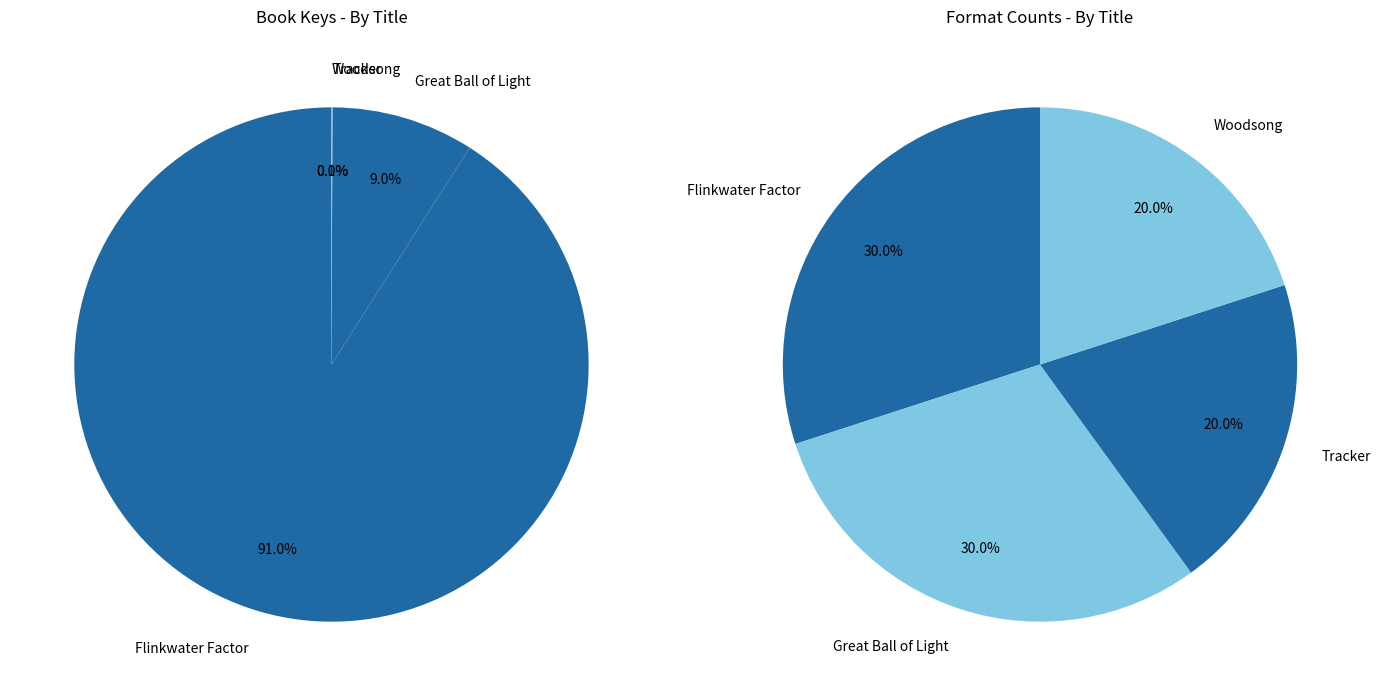

True or false: Flinkwater Factor accounts for 91% of the total.

True